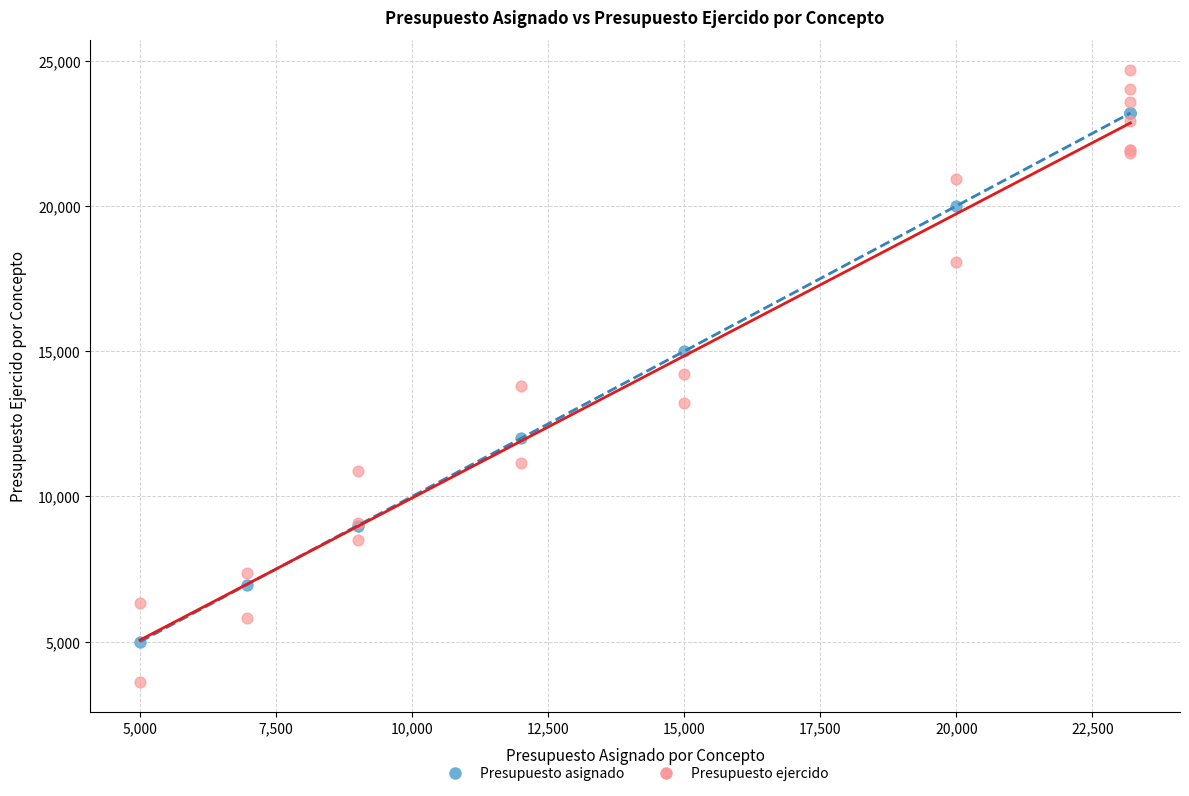

Which series reaches the maximum Y coordinate?

Presupuesto ejercido